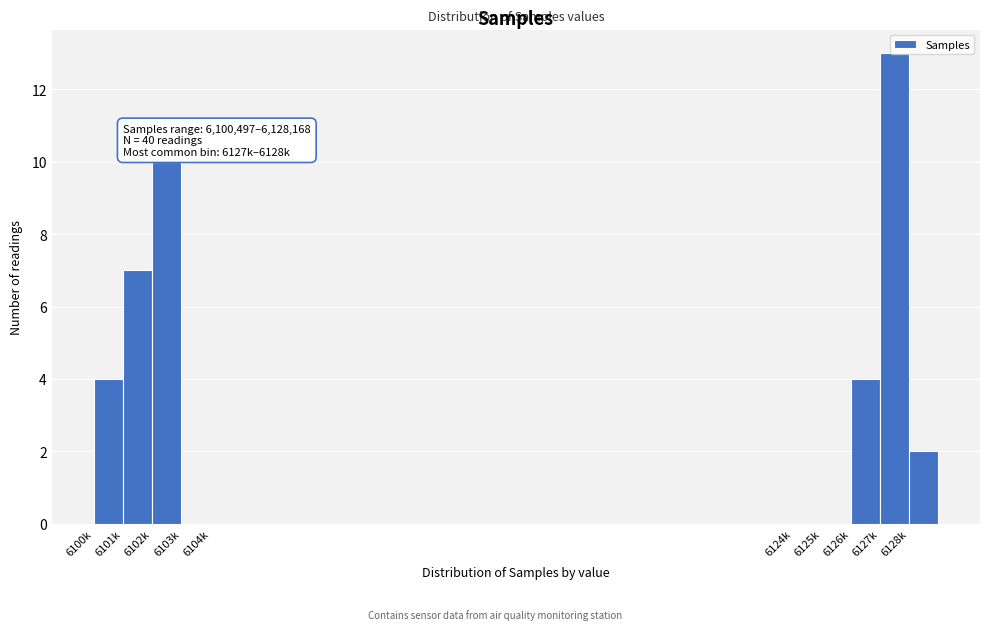

Which label corresponds to the largest value in the chart?

6127k